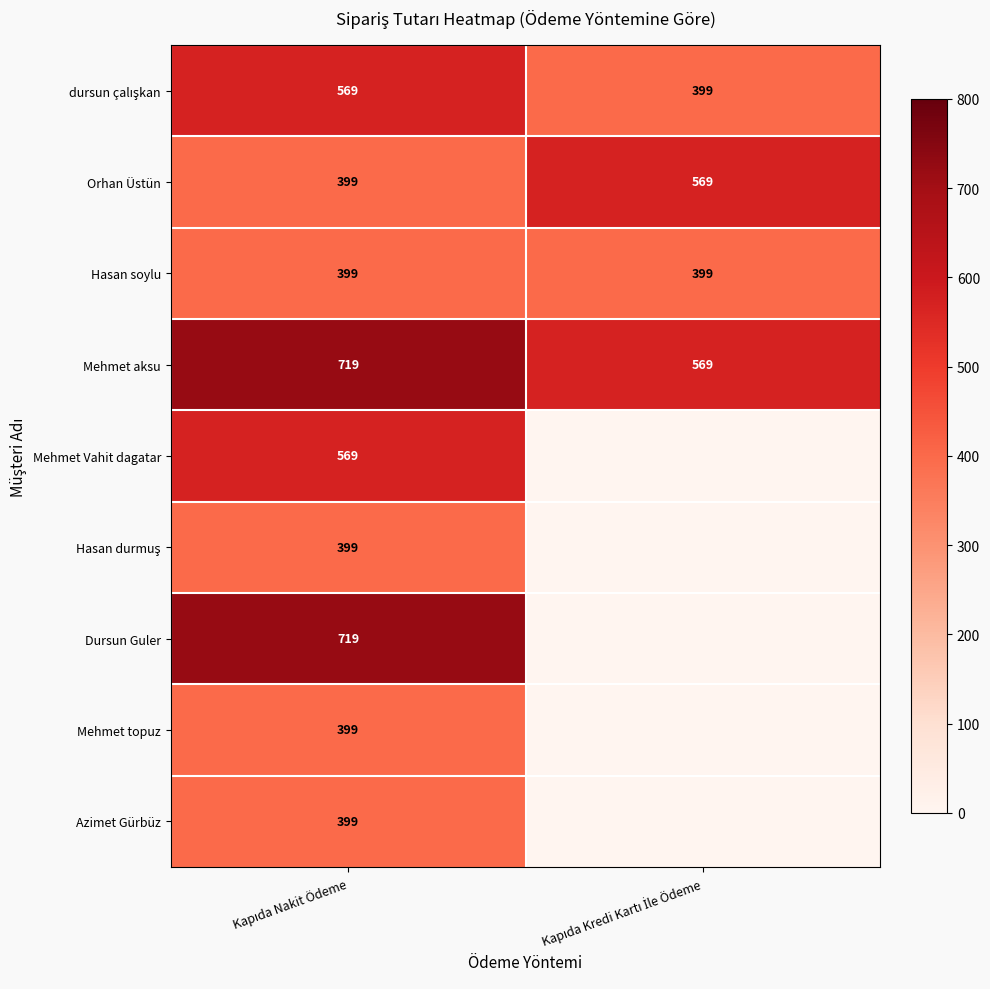

What is the sum of all Mehmet aksu values?

1288